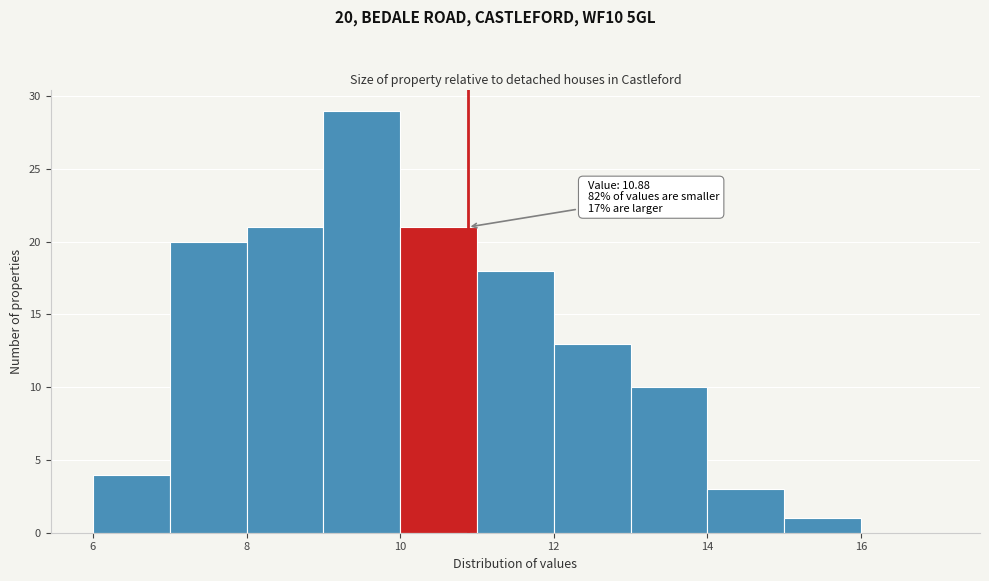

Over which range of the x-axis is the bar tallest?

9 to 10